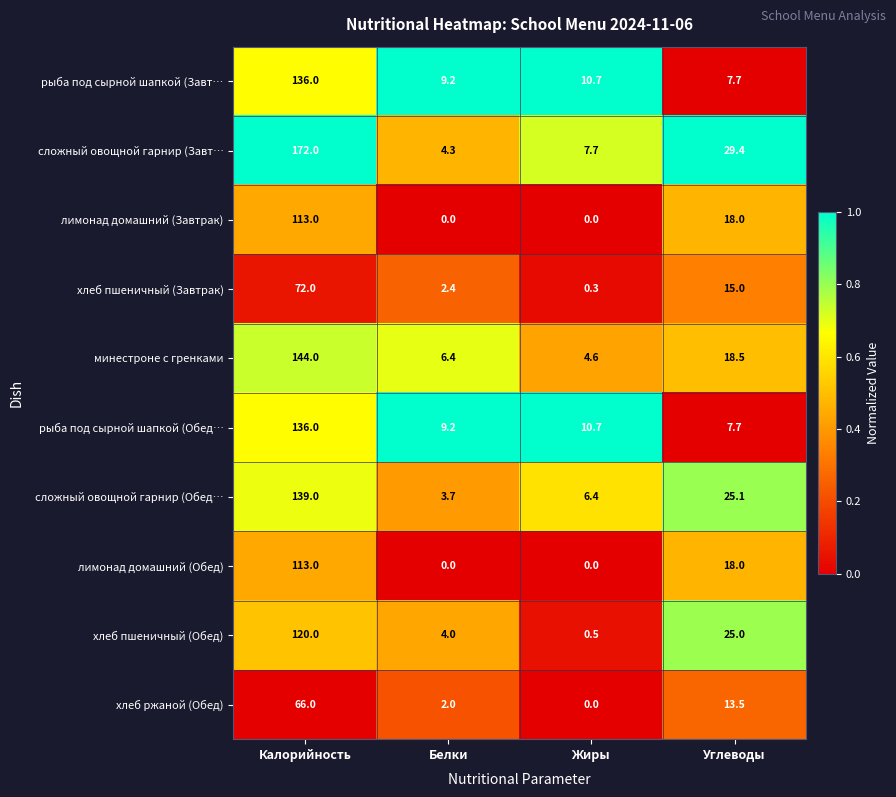

Where does the рыба под сырной шапкой (Завт… series first go above 10?

Калорийность